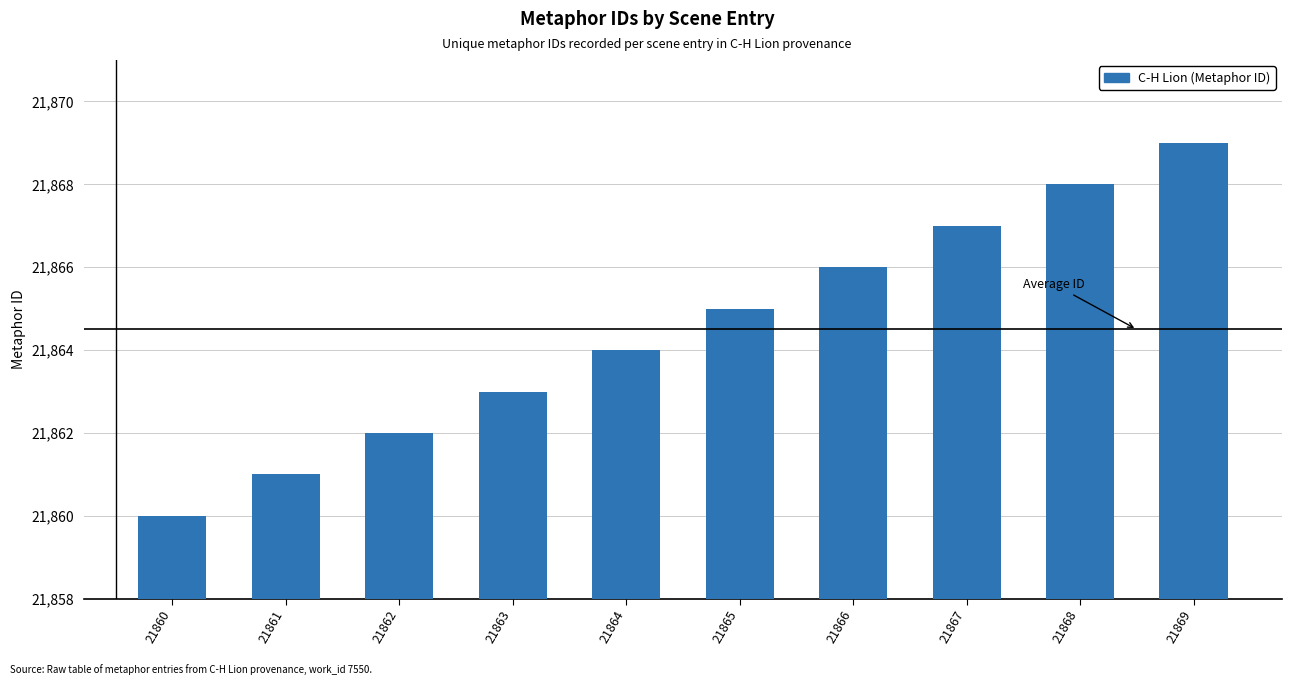

What is the difference between the maximum and minimum values?

9